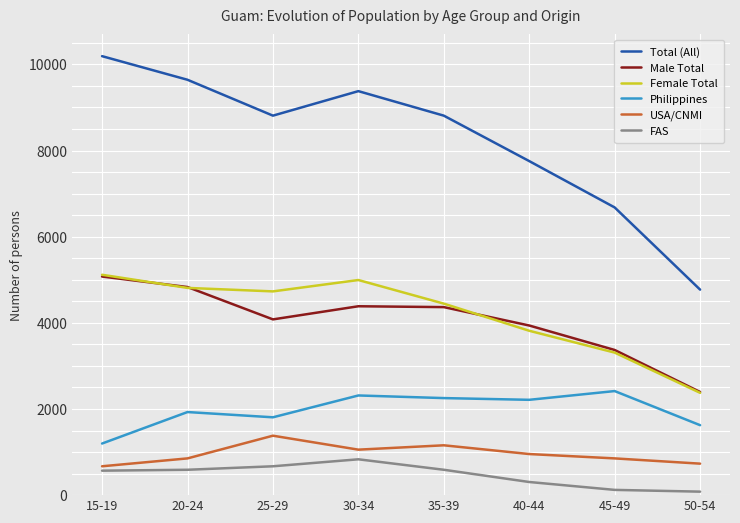

Which series has the largest range (max minus min)?

Total (All)